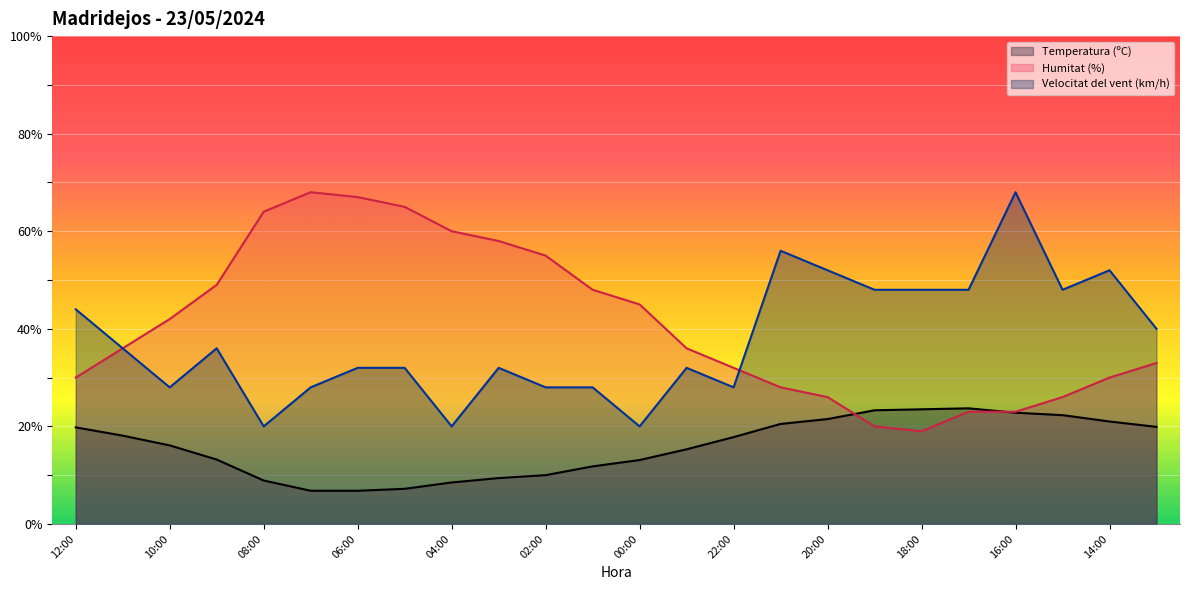

Which series has the largest total across all categories?

Humitat (%)